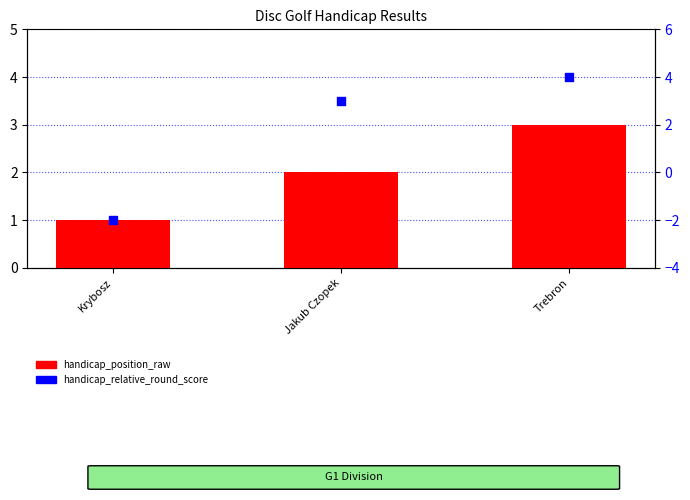

What are all the series names shown in the legend?

handicap_position_raw, handicap_relative_round_score